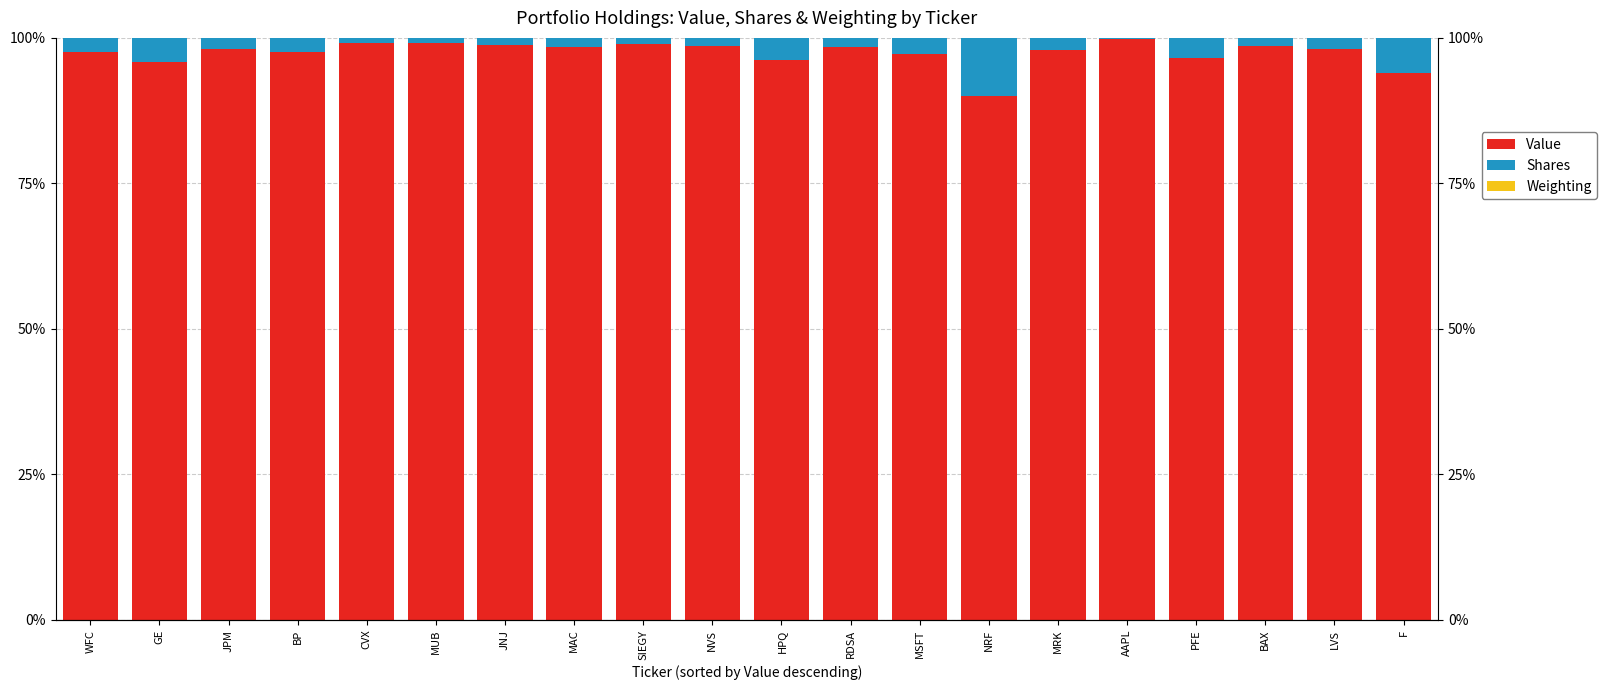

What position from the left is NVS?

10